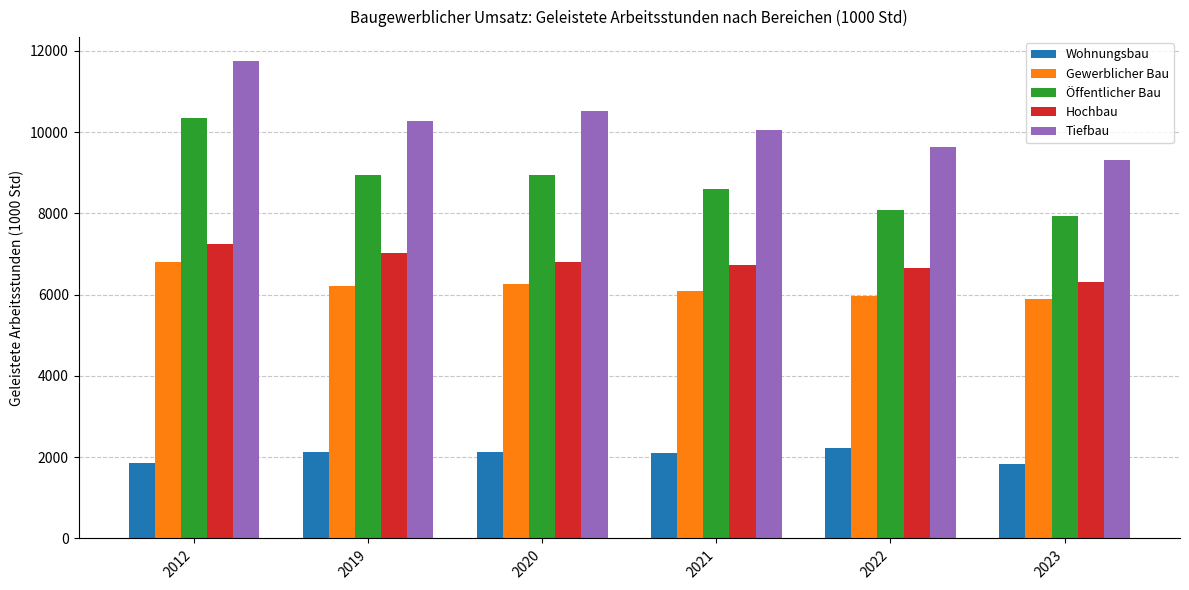

At 2012, list the series in order from largest to smallest.

Tiefbau, Öffentlicher Bau, Hochbau, Gewerblicher Bau, Wohnungsbau